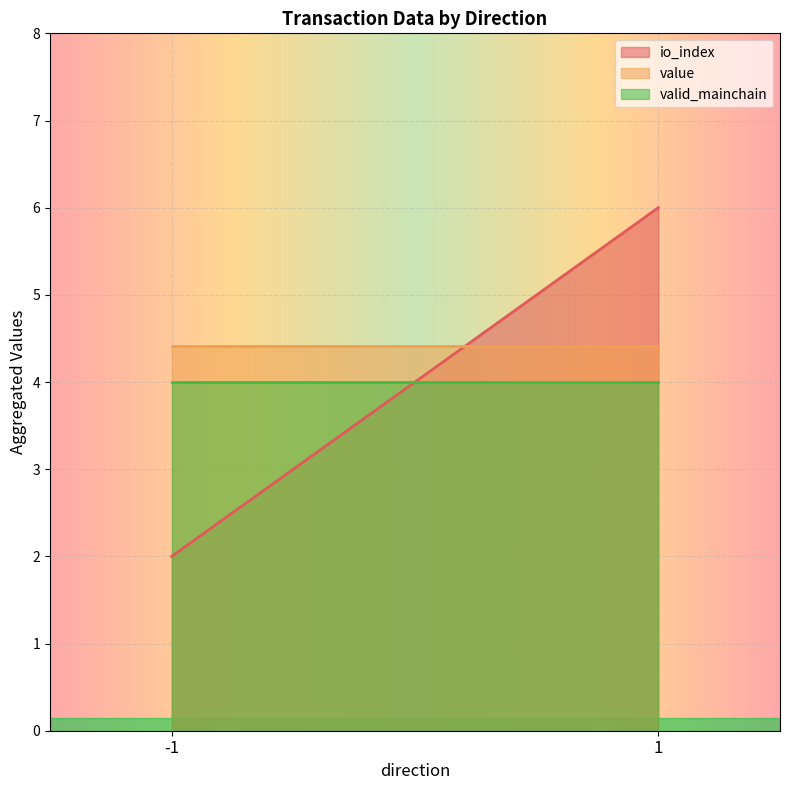

Between -1 and 1, which series saw the biggest shift?

io_index